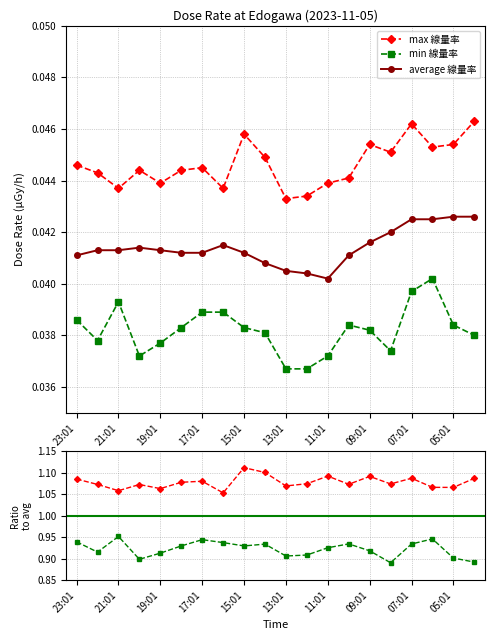

Which series changed the most between 11 and 17?

min/avg